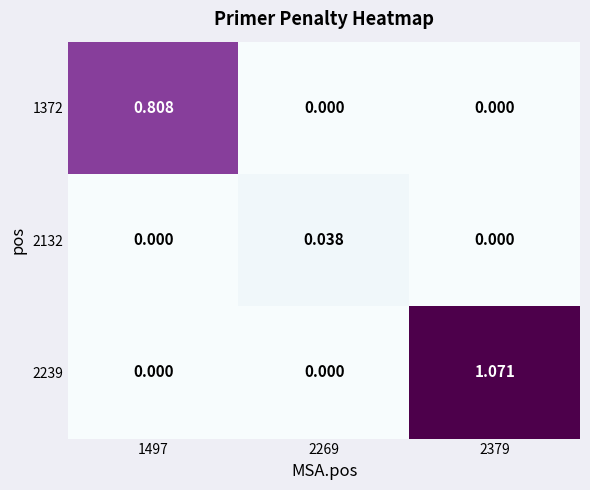

Is the value of 1372 at 2269 greater than the value of 2132 at 2269?

No